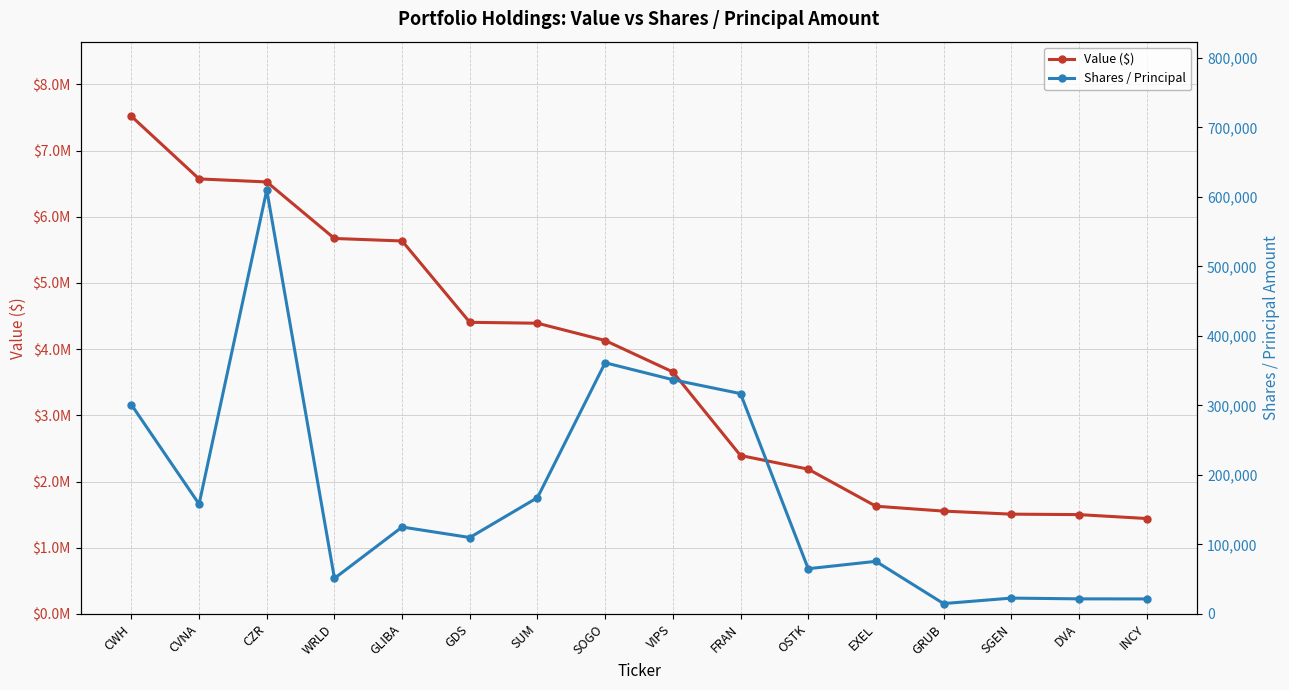

How many lines are shown in the chart?

2